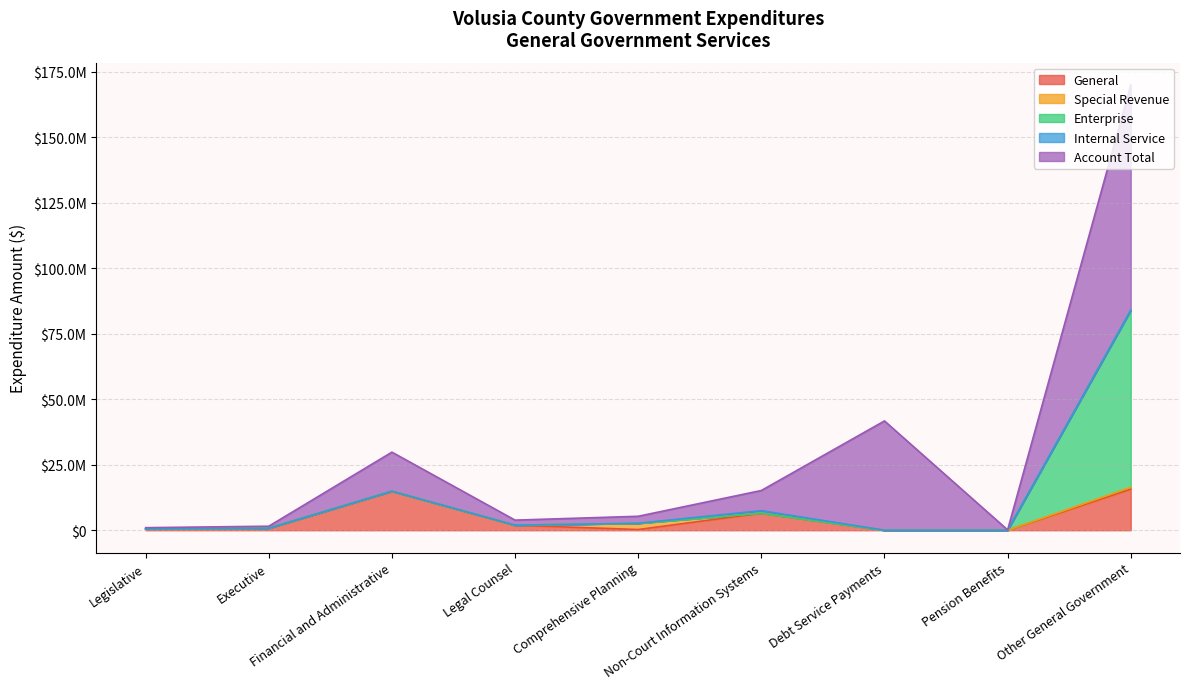

At which category is the sum across all series the highest?

Other General Government